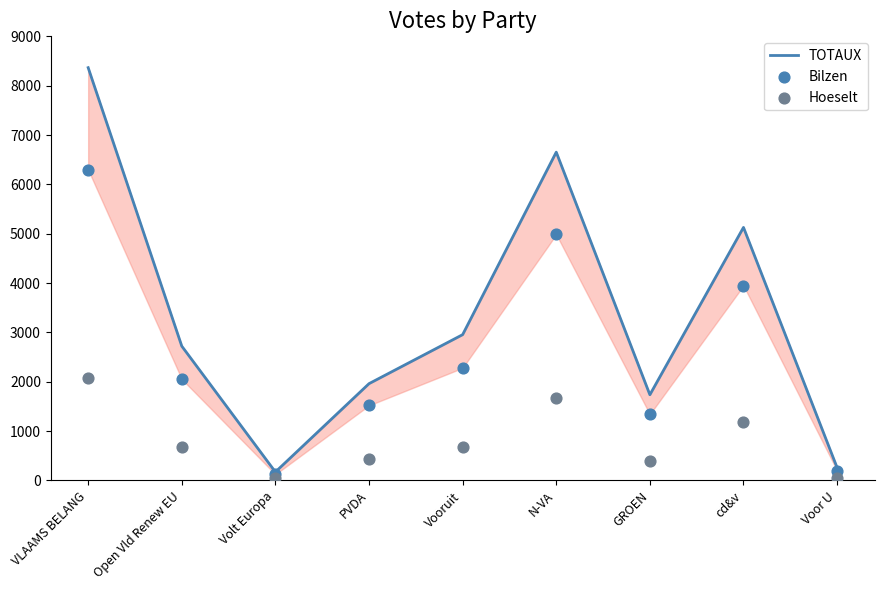

What are all the series names shown in the legend?

TOTAUX, Bilzen, Hoeselt